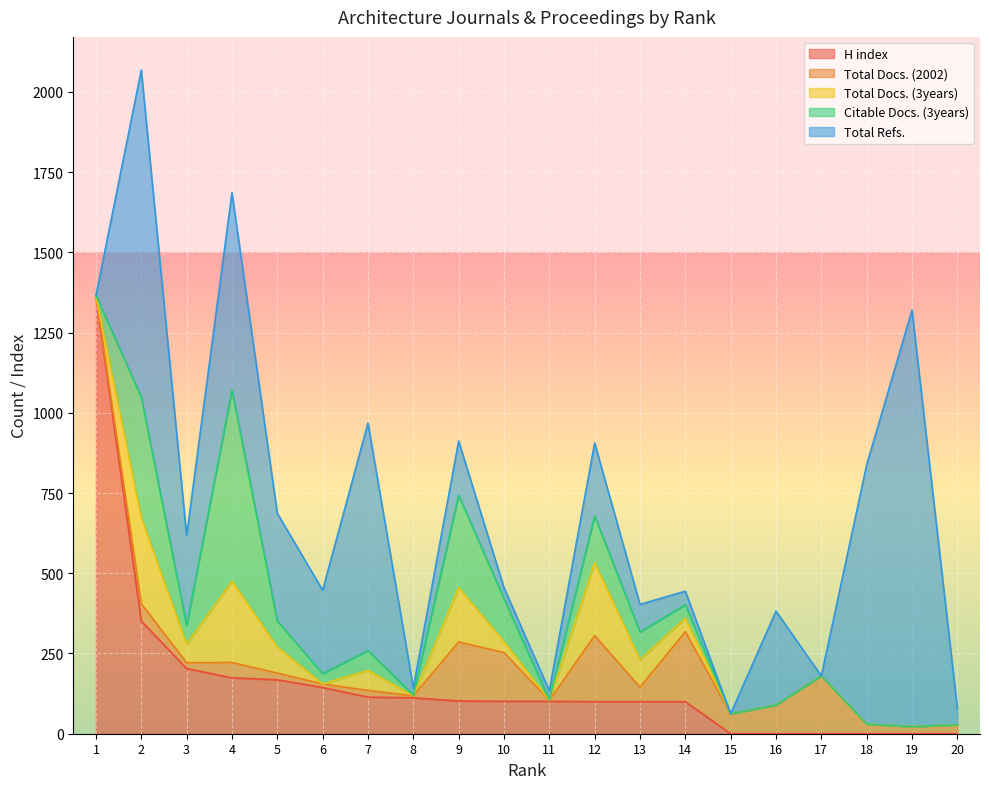

In Total Docs. (2002), how many points are higher than both neighbors (excluding endpoints)?

7